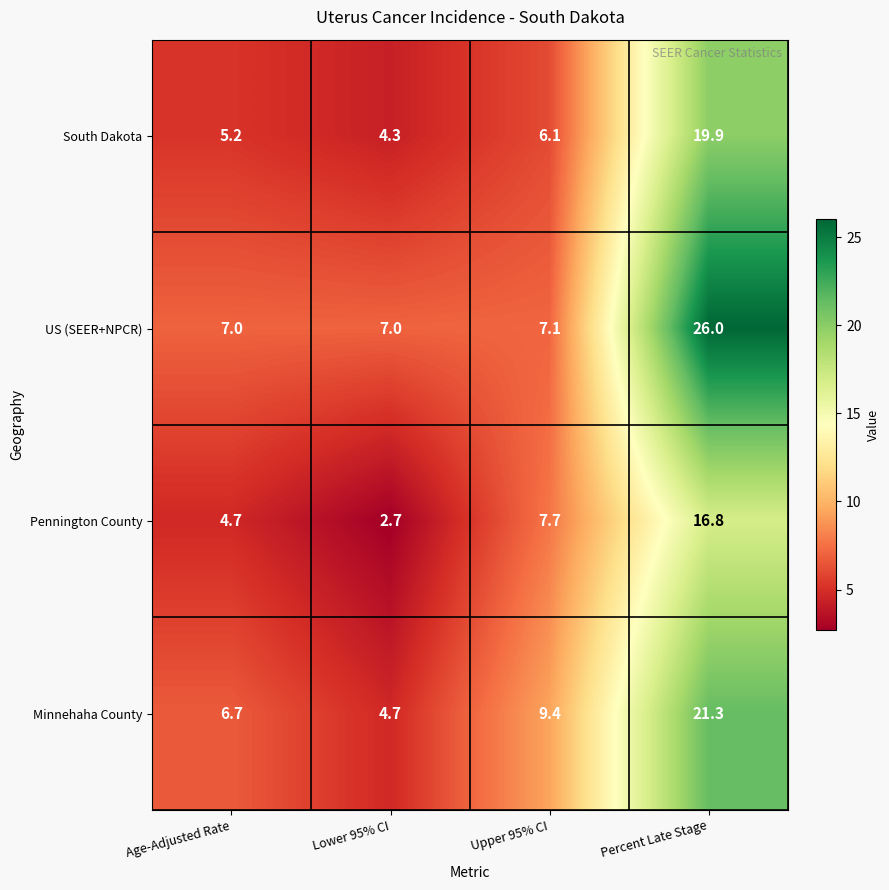

Rank the series by their maximum value, from lowest to highest.

Pennington County, South Dakota, Minnehaha County, US (SEER+NPCR)